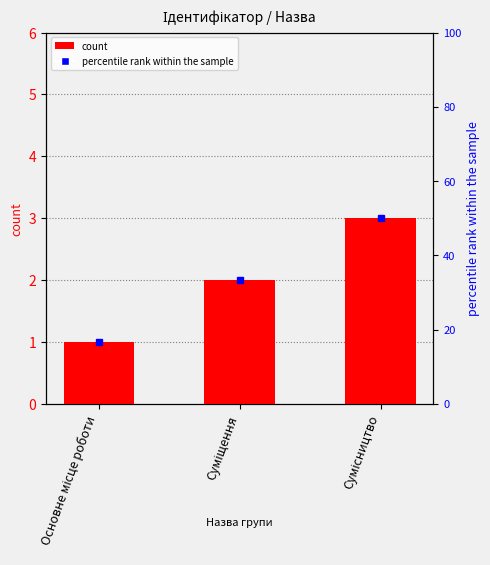

Read the value at Суміщення.

2